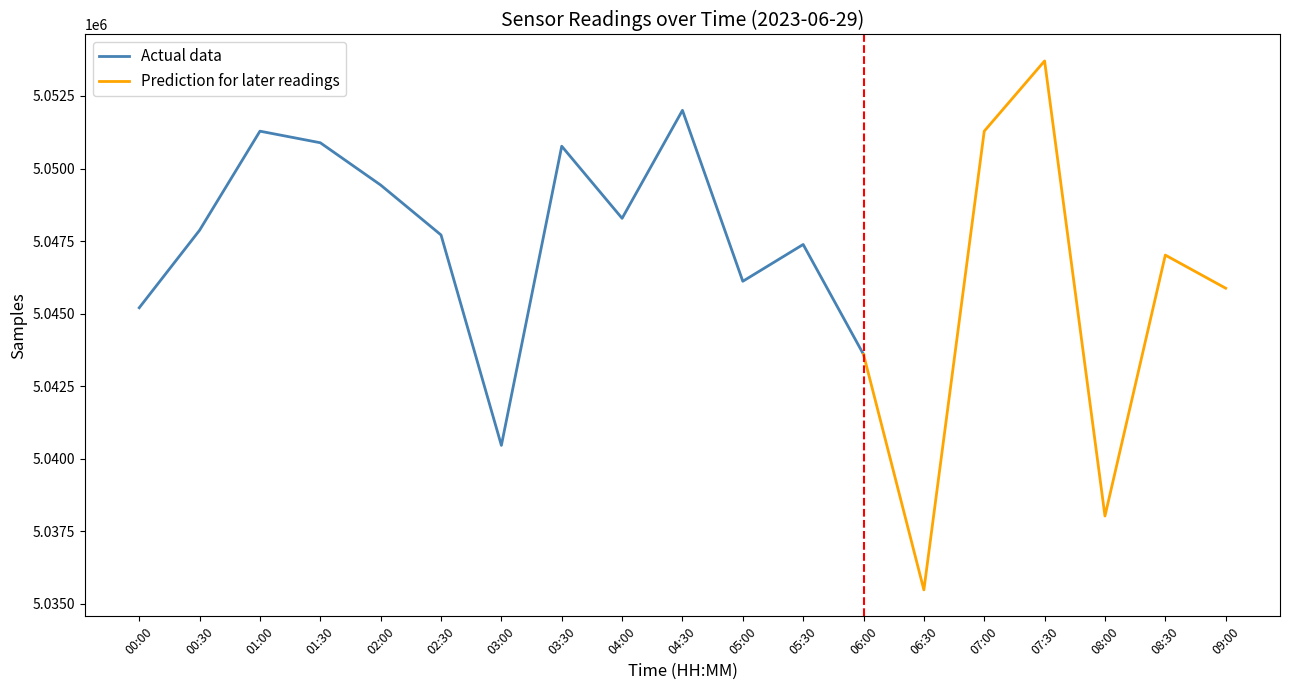

Is it true that Actual data equals 5045203 at 00:00?

True